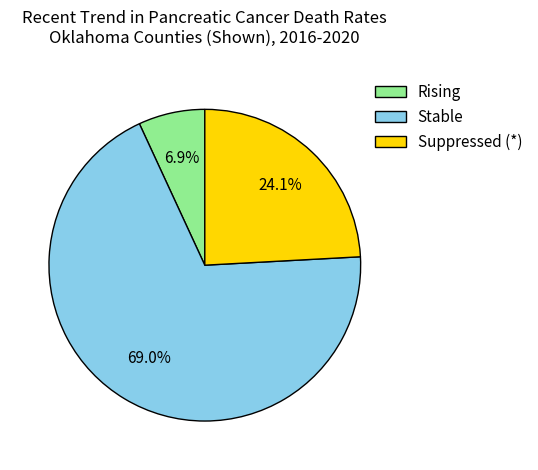

What is the smallest slice in the pie chart?

Rising